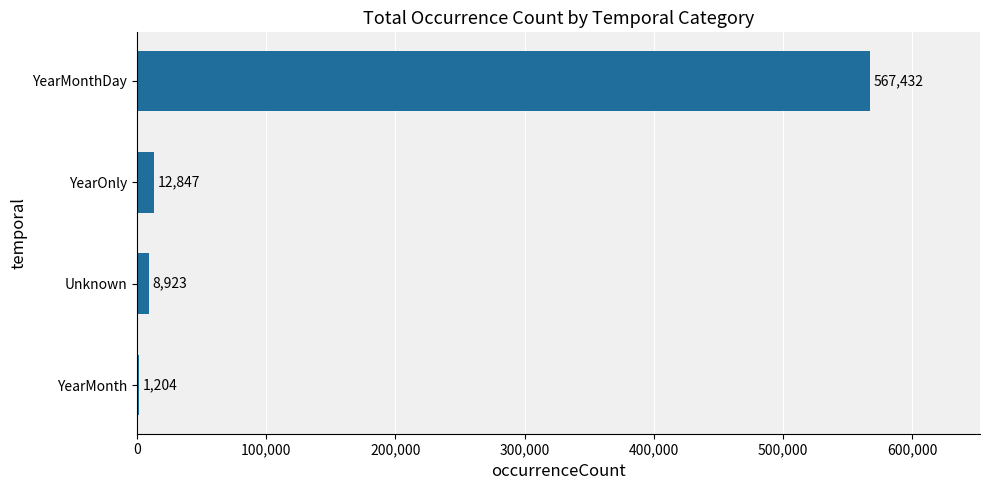

Reading top to bottom, what are all the values shown in this chart?

YearMonthDay=567432	YearOnly=12847	Unknown=8923	YearMonth=1204